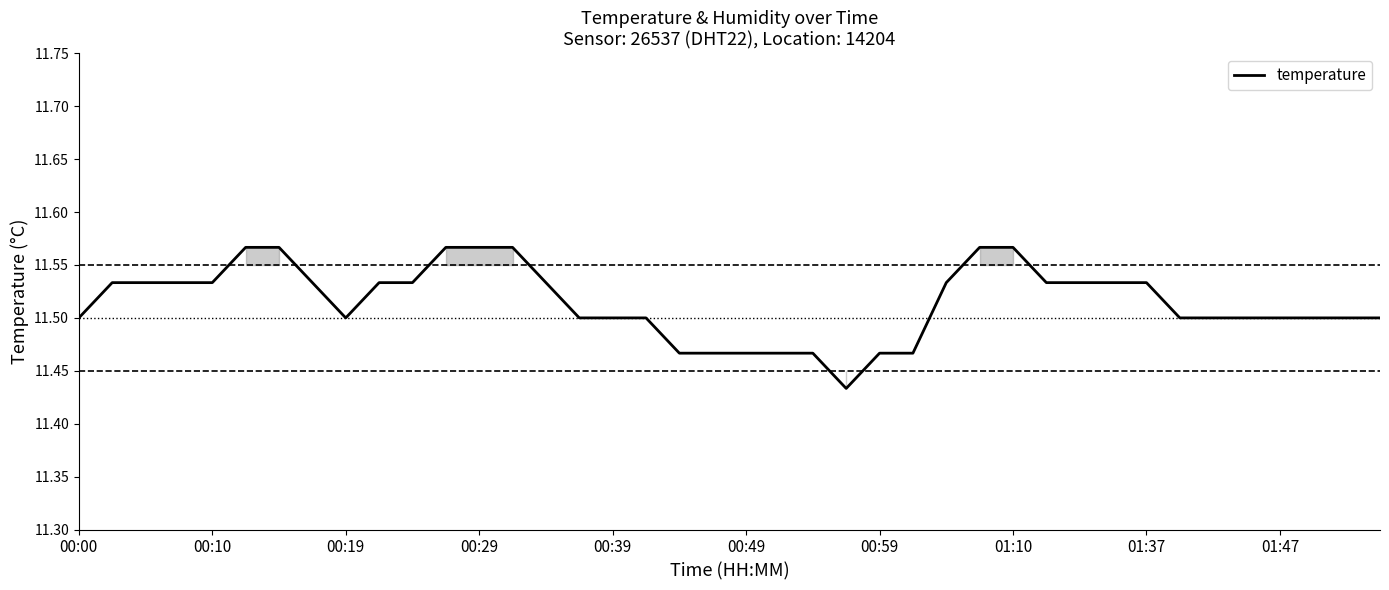

How many lines are shown in the chart?

1